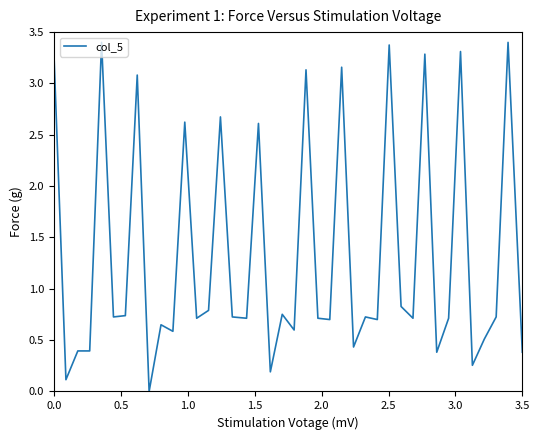

What is the maximum value shown in the chart?

3.4